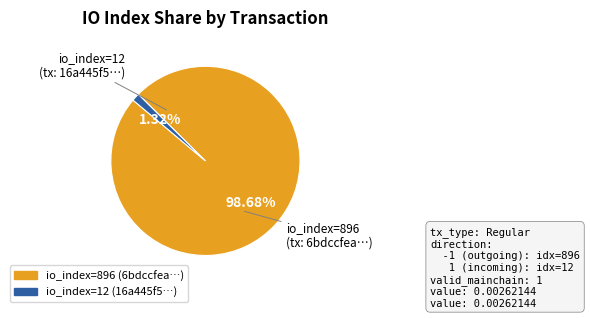

How many segments does this pie chart have?

2